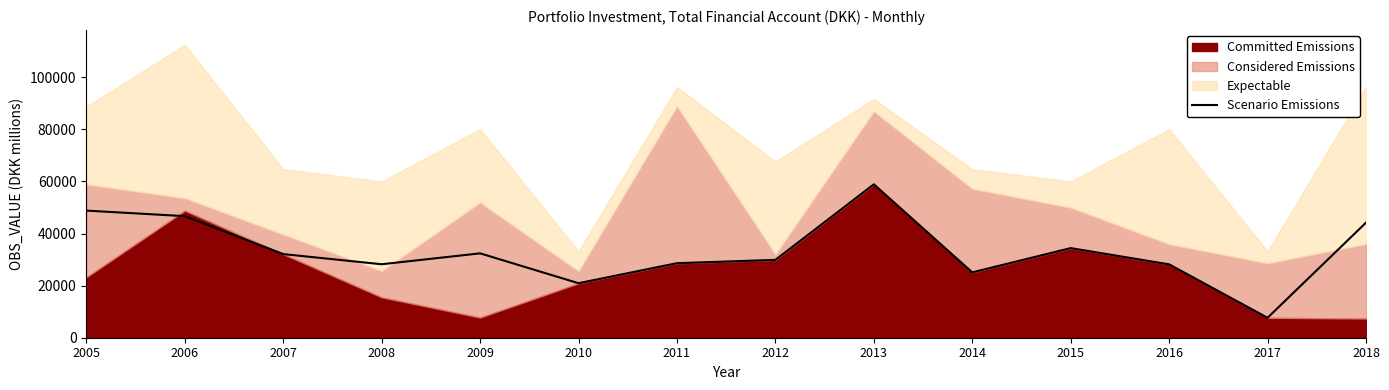

At which label is the value closest to 33271?

2009